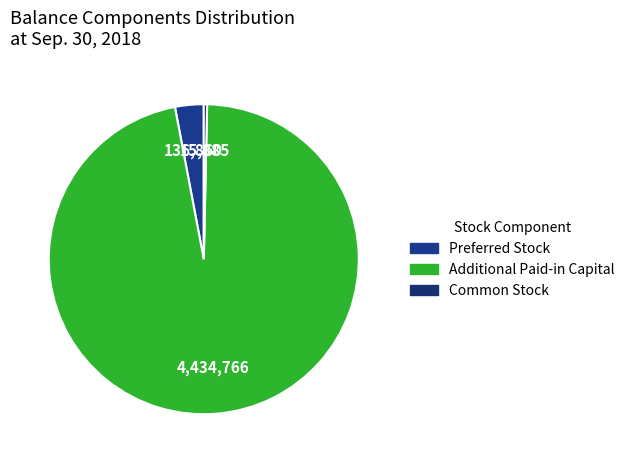

Which category accounts for the majority?

Additional Paid-in Capital